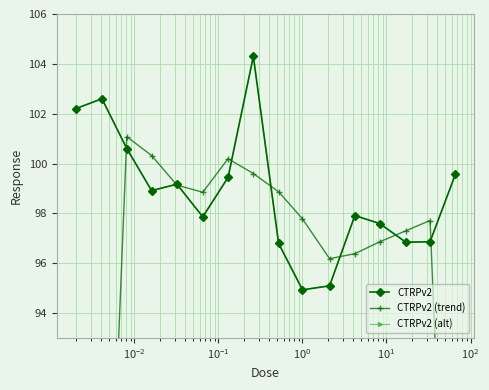

What is the value of the CTRPv2 point at the 13th from the left?

97.6